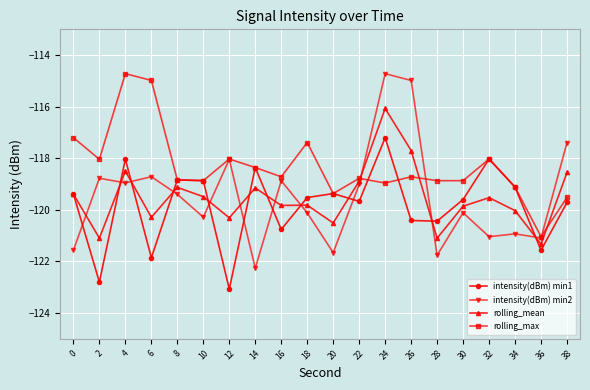

How many intersections are there between intensity(dBm) min1 and intensity(dBm) min2?

11